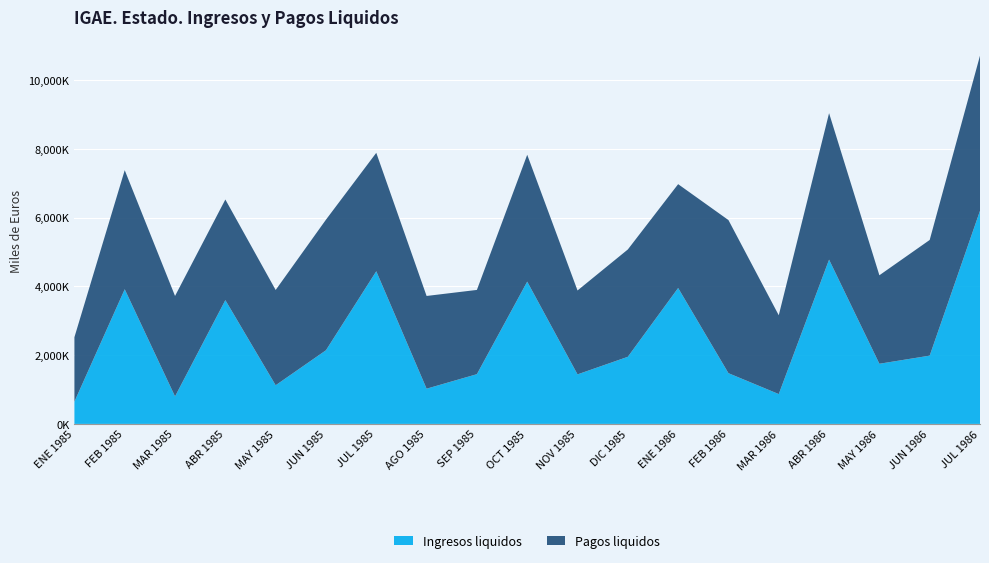

Reading right to left, extract all data points from this chart.

Ingresos liquidos: JUL 1986=6201658	JUN 1986=1986802	MAY 1986=1750400	ABR 1986=4780072	MAR 1986=868264	FEB 1986=1476380	ENE 1986=3954870	DIC 1985=1952965	NOV 1985=1441486	OCT 1985=4140234	SEP 1985=1447417	AGO 1985=1024978	JUL 1985=4442110	JUN 1985=2143684	MAY 1985=1124974	ABR 1985=3602412	MAR 1985=800284	FEB 1985=3918286	ENE 1985=647308
Pagos liquidos: JUL 1986=4513517	JUN 1986=3365872	MAY 1986=2574736	ABR 1986=4262336	MAR 1986=2293126	FEB 1986=4454864	ENE 1986=3021546	DIC 1985=3122985	NOV 1985=2441155	OCT 1985=3691290	SEP 1985=2451576	AGO 1985=2698274	JUL 1985=3446276	JUN 1985=3799484	MAY 1985=2772228	ABR 1985=2927620	MAR 1985=2922764	FEB 1985=3464624	ENE 1985=1875554